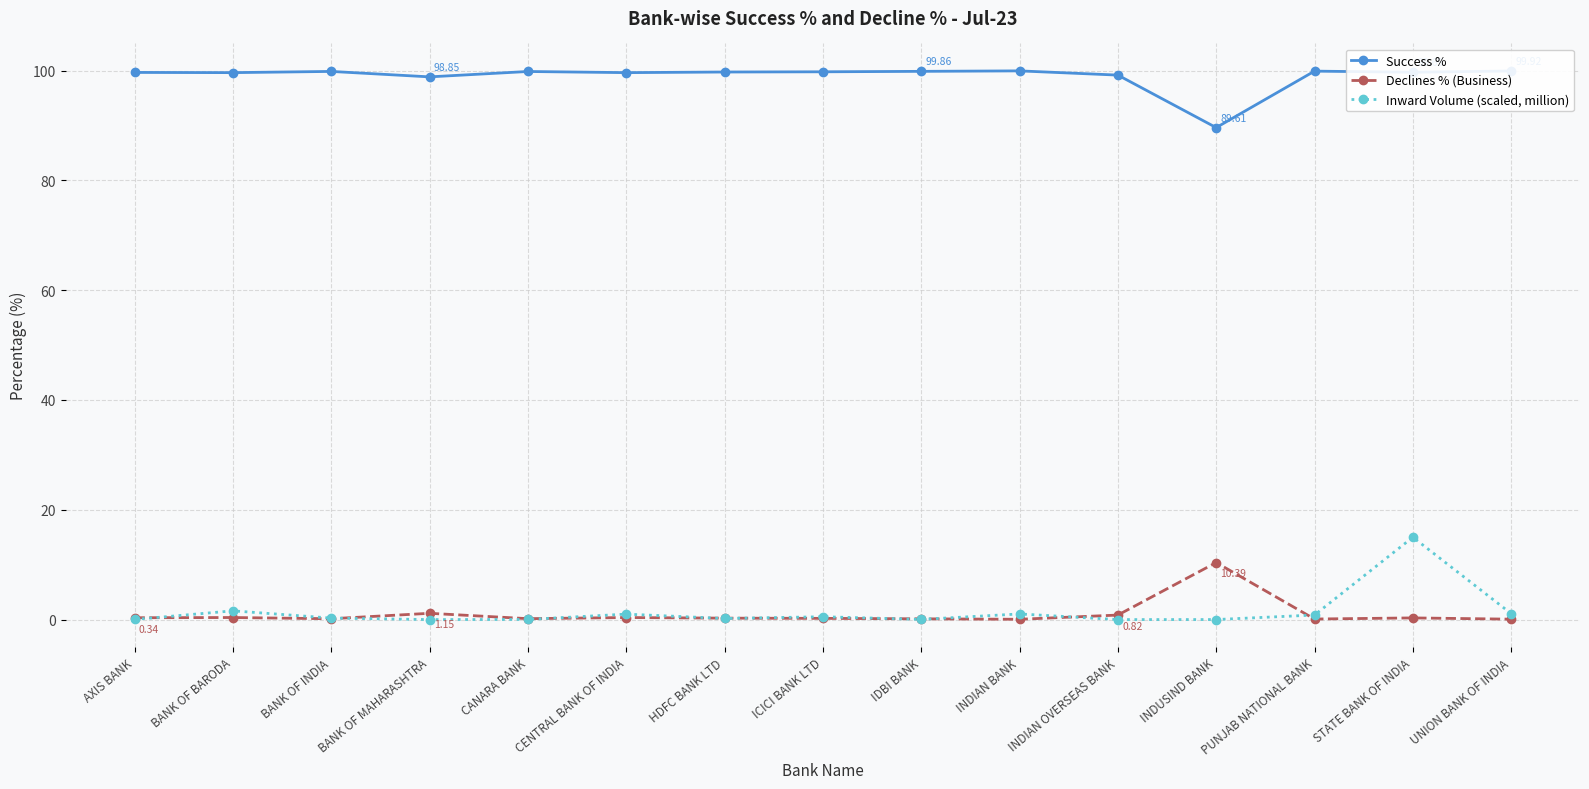

Which category has the lowest value in the Success % series?

INDUSIND BANK